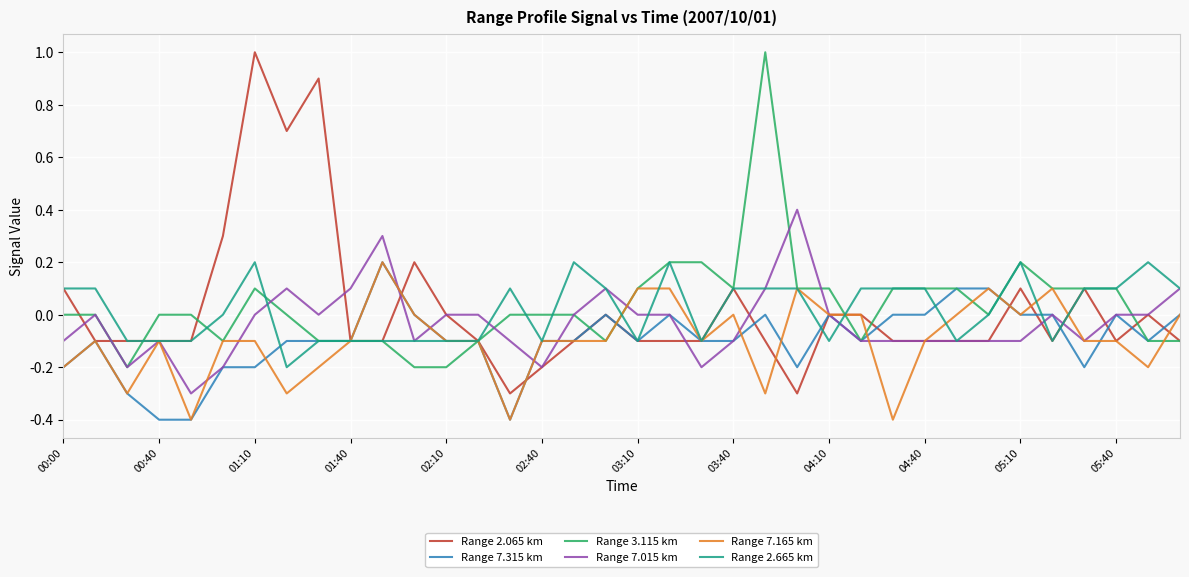

How many Range 2.665 km values are between 0 and 1?

20